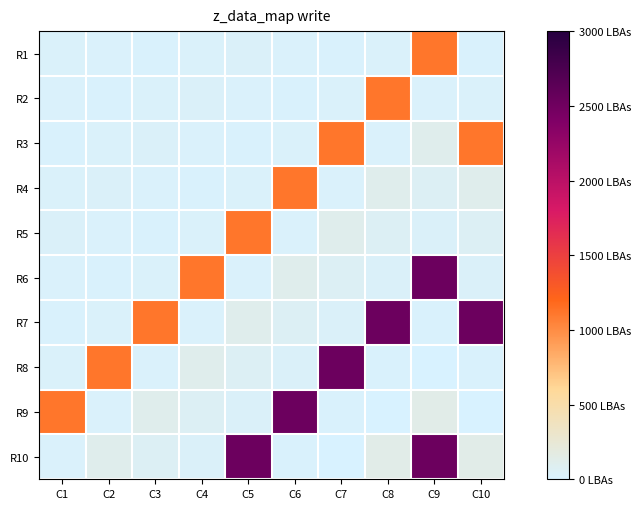

Reading left to right, extract all data points from this chart.

R1: C1=365.4	C2=266.5	C3=211.2	C4=362.4	C5=387.3	C6=315.0	C7=210.0	C8=363.6	C9=12272.2	C10=210.0
R2: C1=266.5	C2=211.2	C3=362.4	C4=387.3	C5=315.0	C6=210.0	C7=363.6	C8=12272.2	C9=315.0	C10=363.6
R3: C1=211.2	C2=362.4	C3=387.3	C4=315.0	C5=210.0	C6=363.6	C7=12272.2	C8=315.0	C9=1250.1	C10=12272.2
R4: C1=362.4	C2=387.3	C3=315.0	C4=210.0	C5=363.6	C6=12272.2	C7=315.0	C8=1250.1	C9=727.2	C10=1250.1
R5: C1=387.3	C2=315.0	C3=210.0	C4=363.6	C5=12272.2	C6=315.0	C7=1250.1	C8=727.2	C9=387.3	C10=727.2
R6: C1=315.0	C2=210.0	C3=363.6	C4=12272.2	C5=315.0	C6=1250.1	C7=727.2	C8=387.3	C9=27773.6	C10=387.3
R7: C1=210.0	C2=363.6	C3=12272.2	C4=315.0	C5=1250.1	C6=727.2	C7=387.3	C8=27773.6	C9=209.0	C10=27773.6
R8: C1=363.6	C2=12272.2	C3=315.0	C4=1250.1	C5=727.2	C6=387.3	C7=27773.6	C8=209.0	C9=0.0	C10=209.0
R9: C1=12272.2	C2=315.0	C3=1250.1	C4=727.2	C5=387.3	C6=27773.6	C7=209.0	C8=0.0	C9=1488.5	C10=0.0
R10: C1=315.0	C2=1250.1	C3=727.2	C4=387.3	C5=27773.6	C6=209.0	C7=0.0	C8=1488.5	C9=27773.6	C10=1488.5